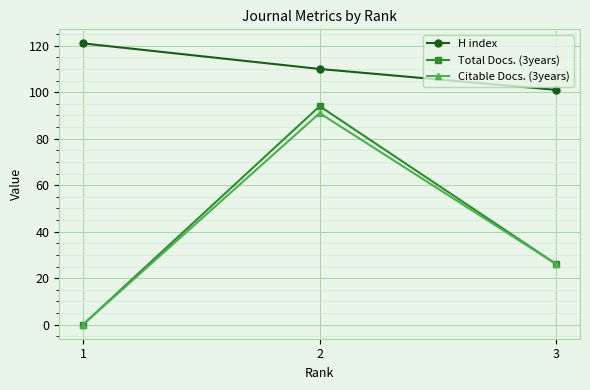

What is the total value across all series at 2?

295